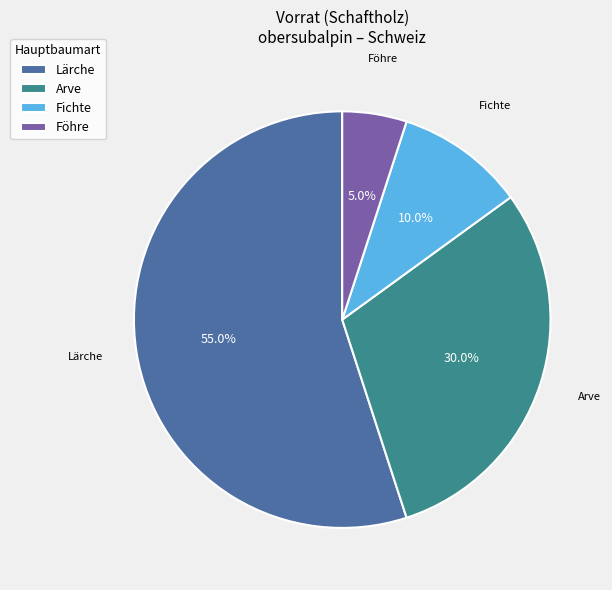

To the nearest percent, what percentage of the pie is Föhre?

5%